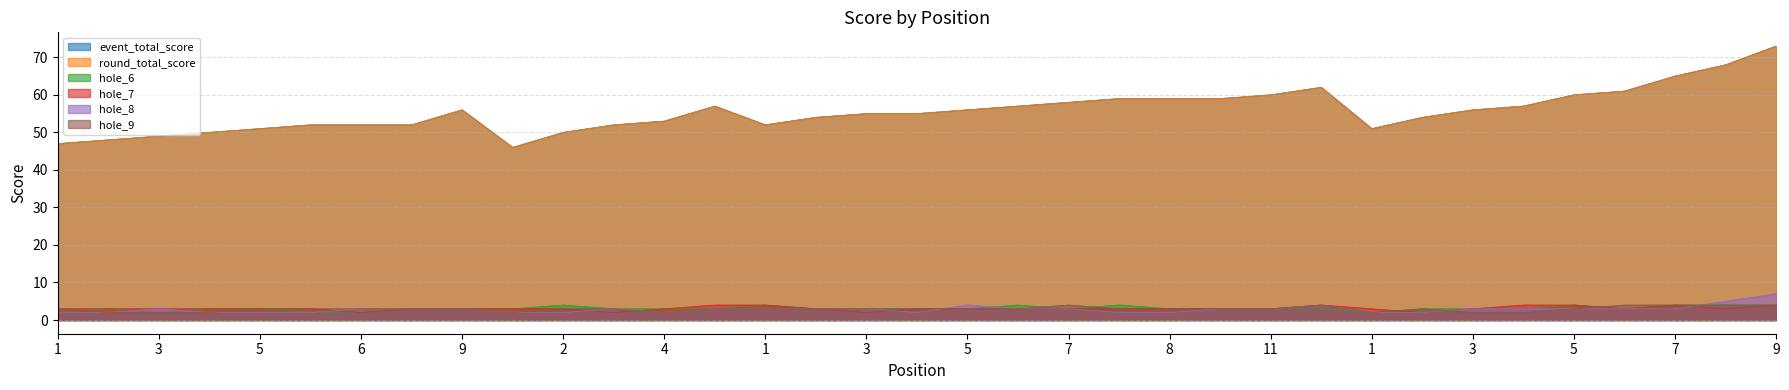

Is the value of event_total_score at 8 greater than the value of hole_8 at 7?

Yes